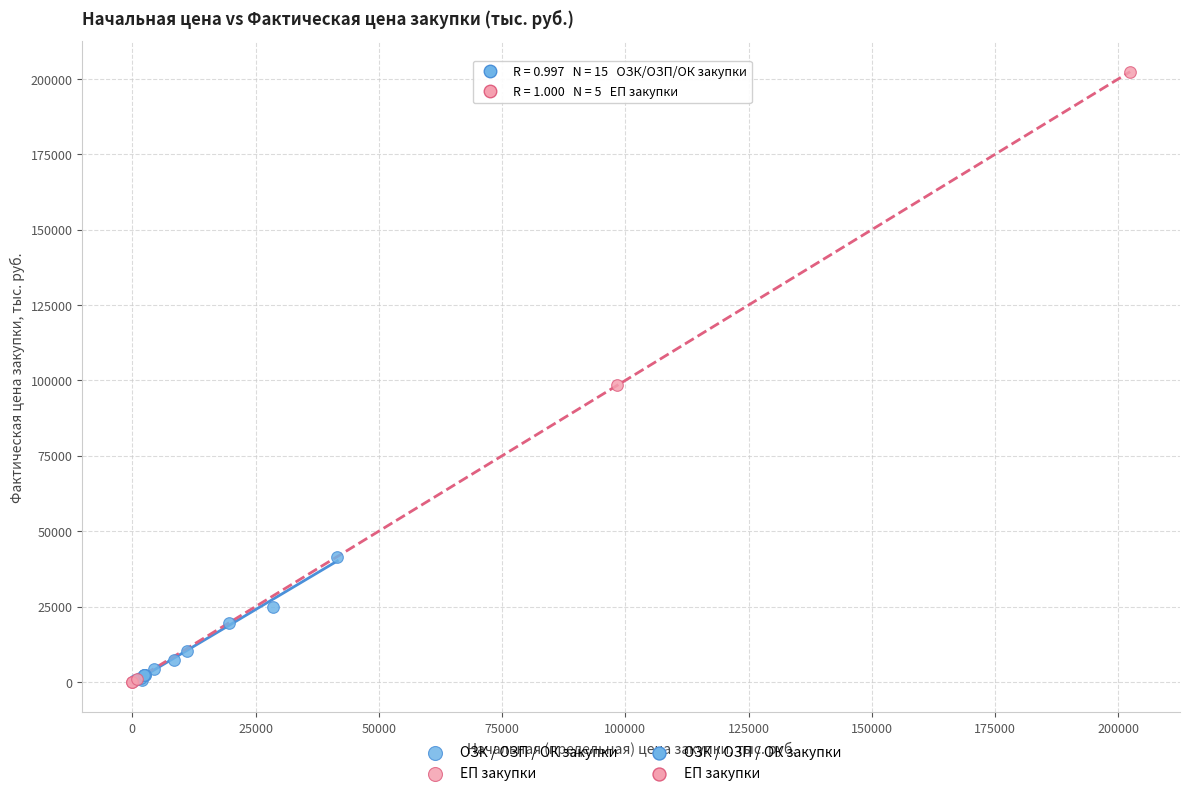

Which series has the widest spread of Y values?

ЕП закупки